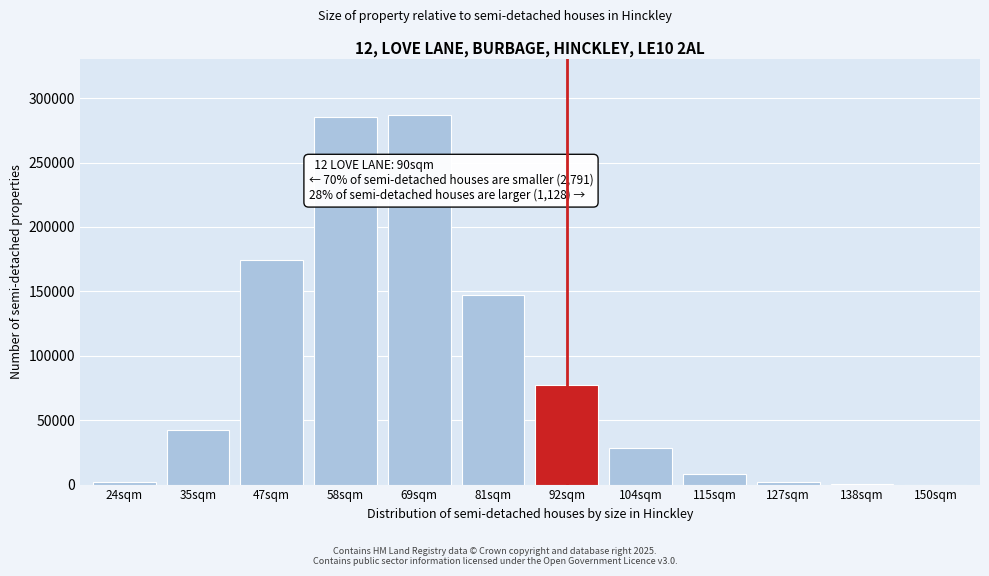

Approximately how many times larger is the value at 104sqm compared to 115sqm?

3.3